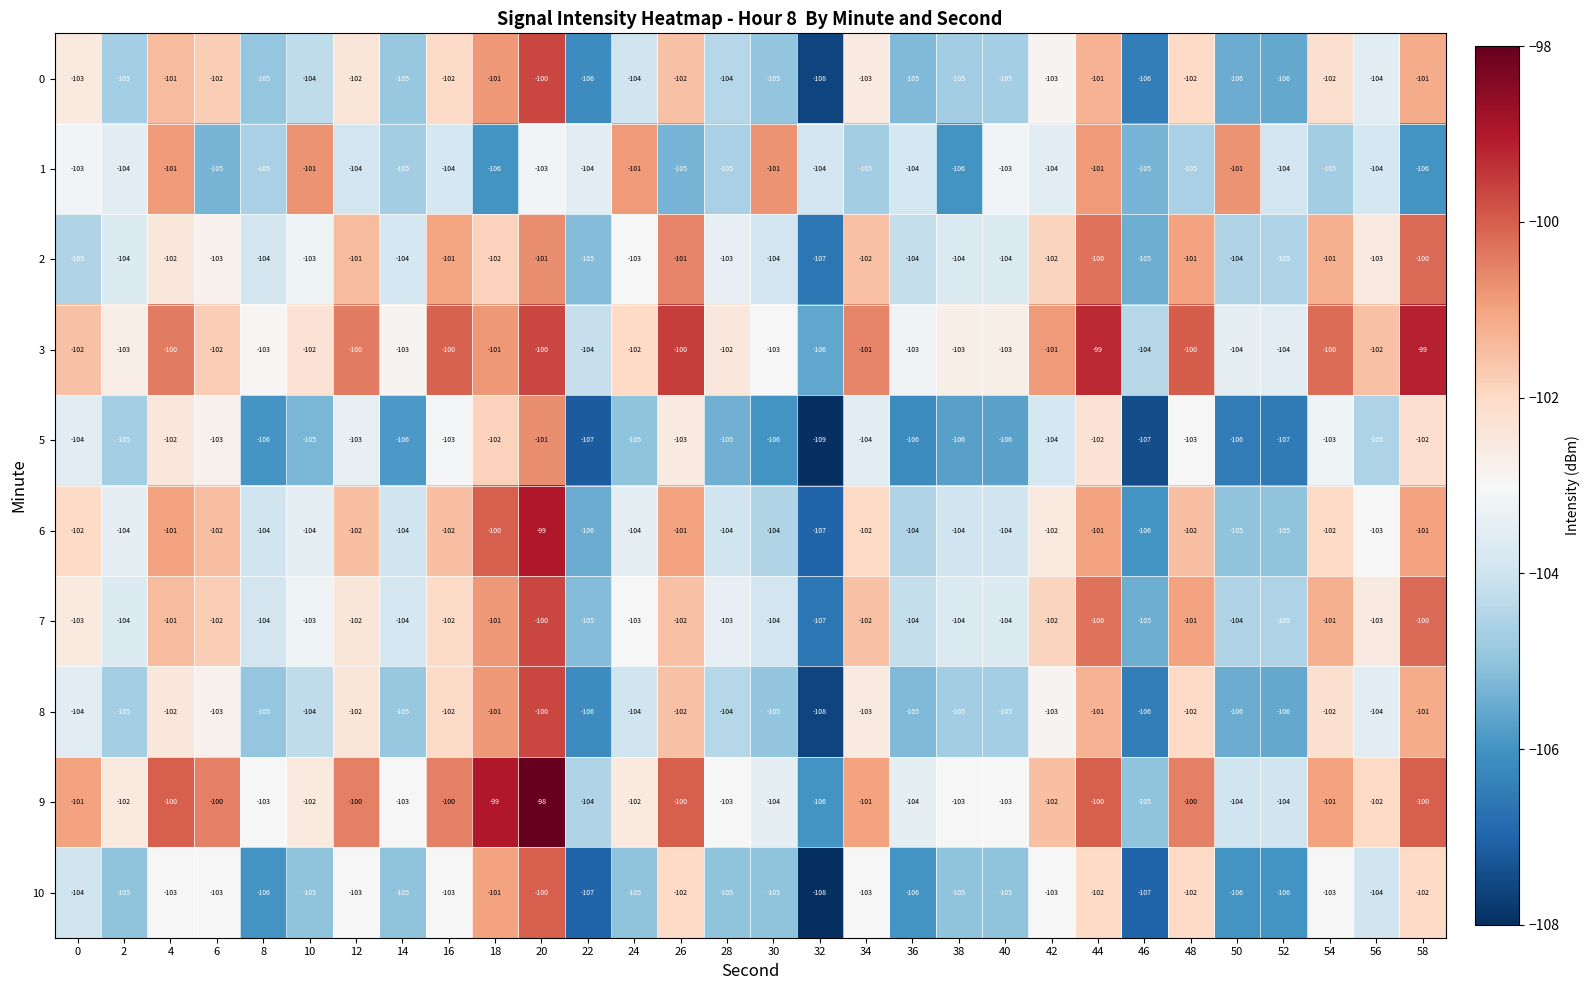

What is the total value across all series at 50?

-1046